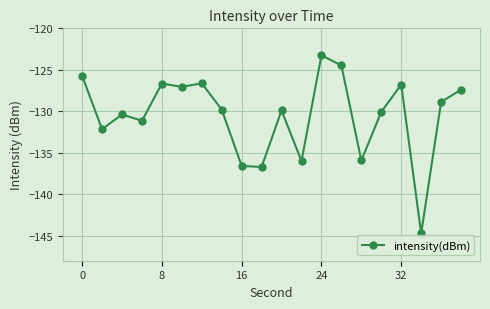

How many categories are shown in the chart?

20